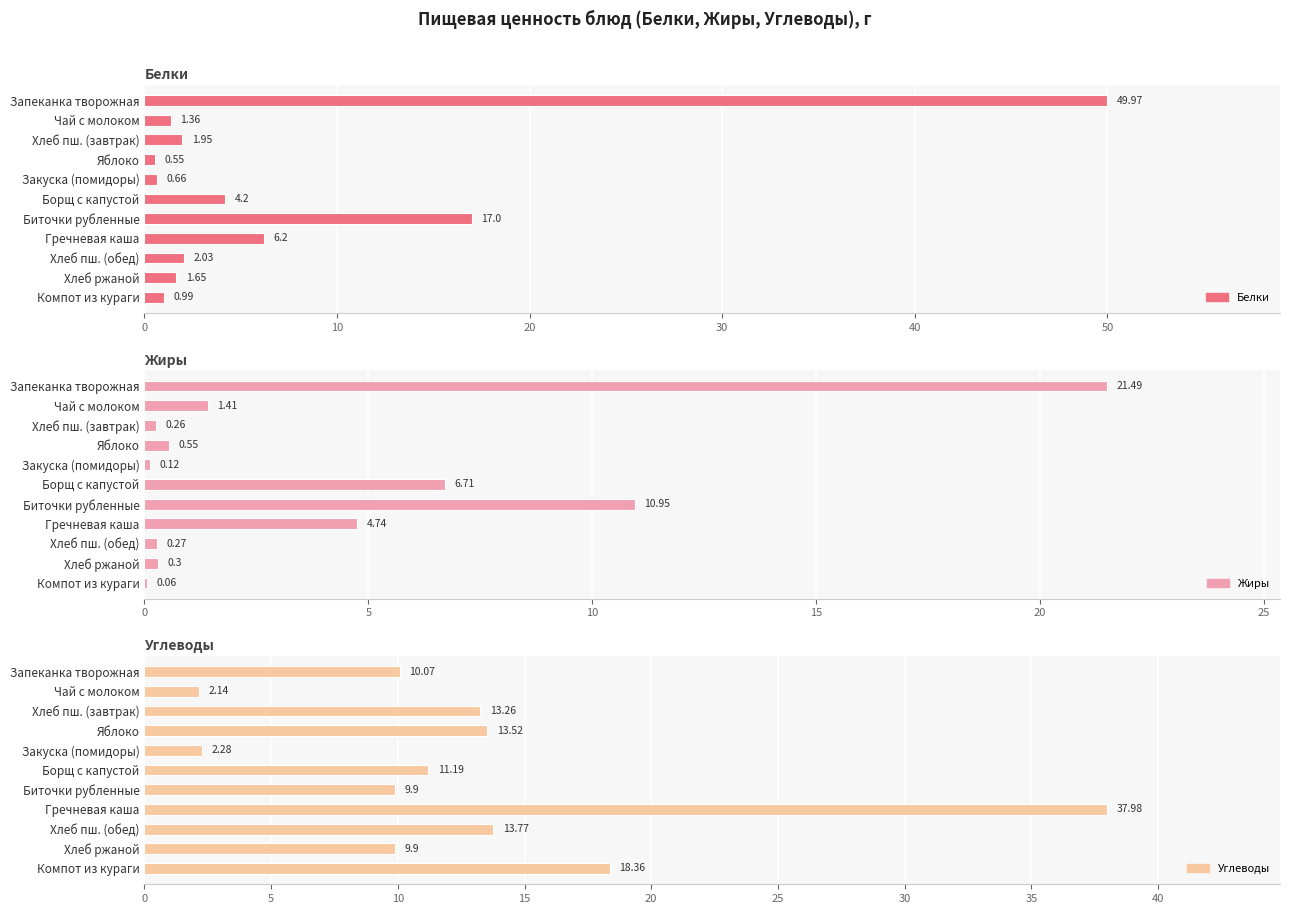

Which series changed the most between Биточки рубленные and Хлеб ржаной?

Белки